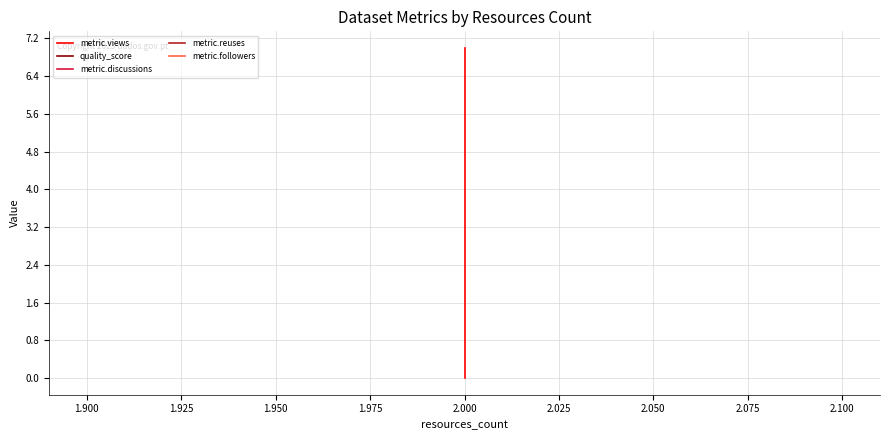

Count the number of data series in this chart.

5